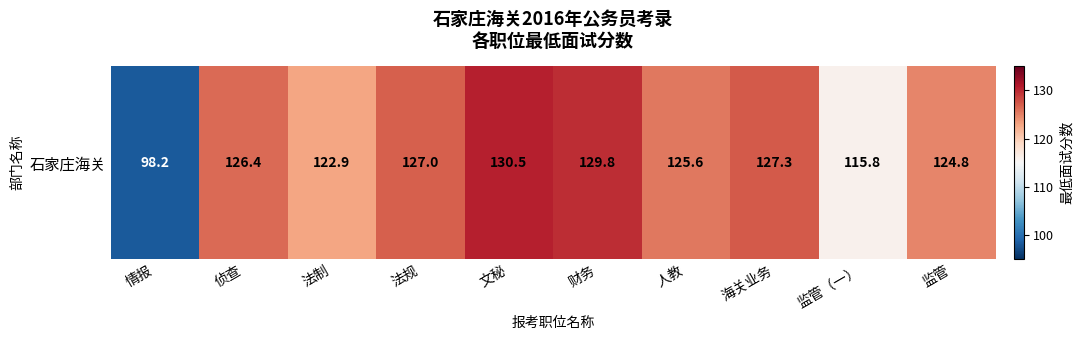

The value at 侦查 is 126.4. True or false?

True